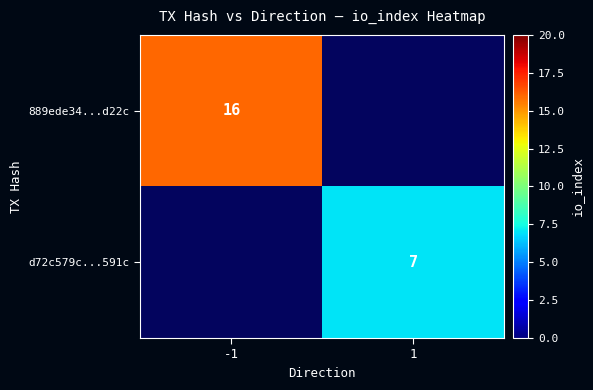

True or false: d72c579c...591c has a value of 7 at 1.

True